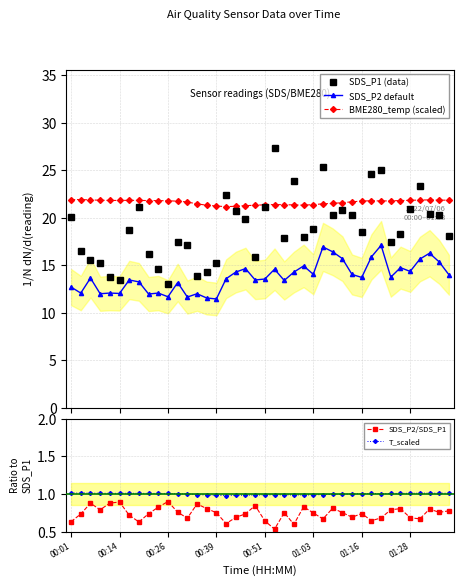

Is the value of SDS_P2/SDS_P1 at 16 greater than the value of SDS_P2 default at 11?

No